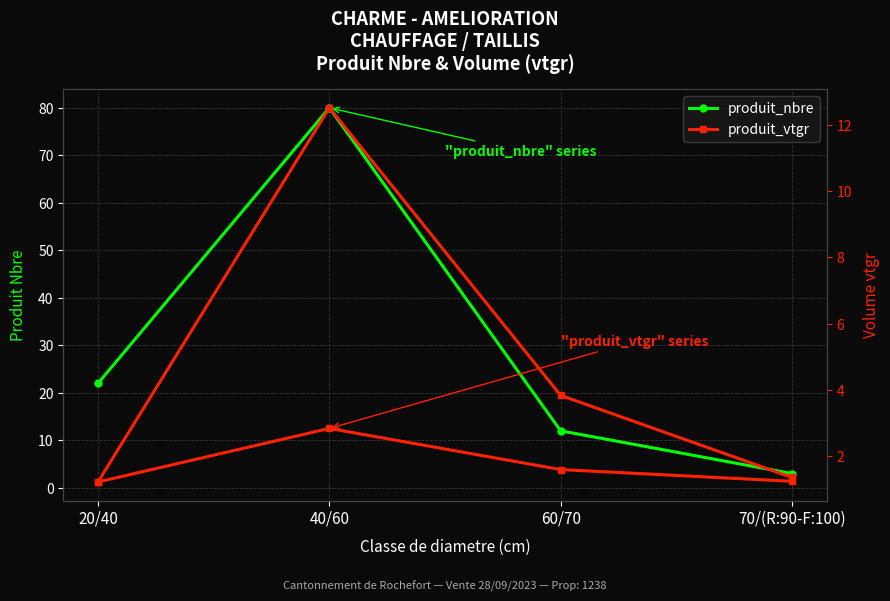

At which category does produit_nbre reach its first local peak?

40/60